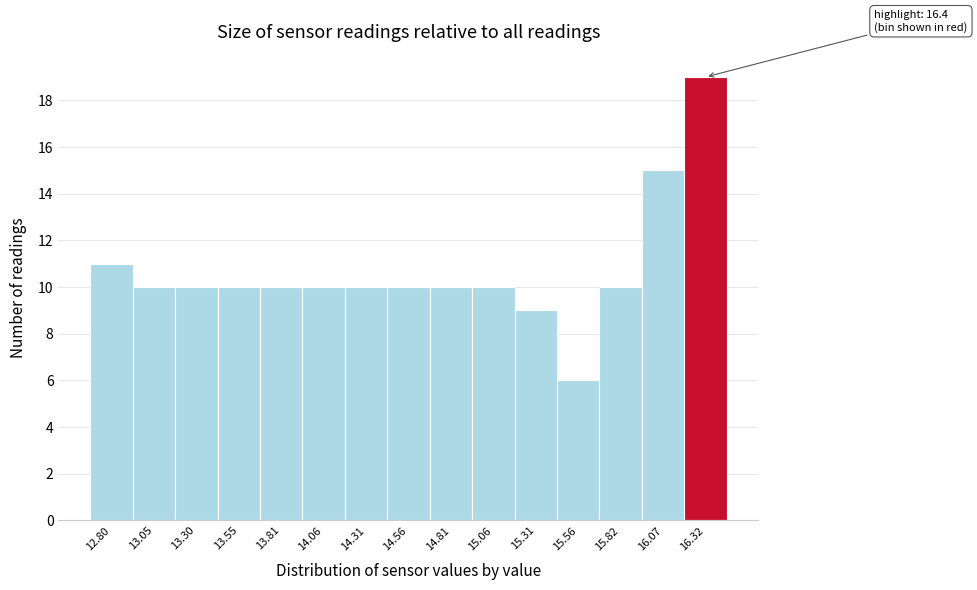

Reading left to right, what are all the values shown in this chart?

11	10	10	10	10	10	10	10	10	10	9	6	10	15	19